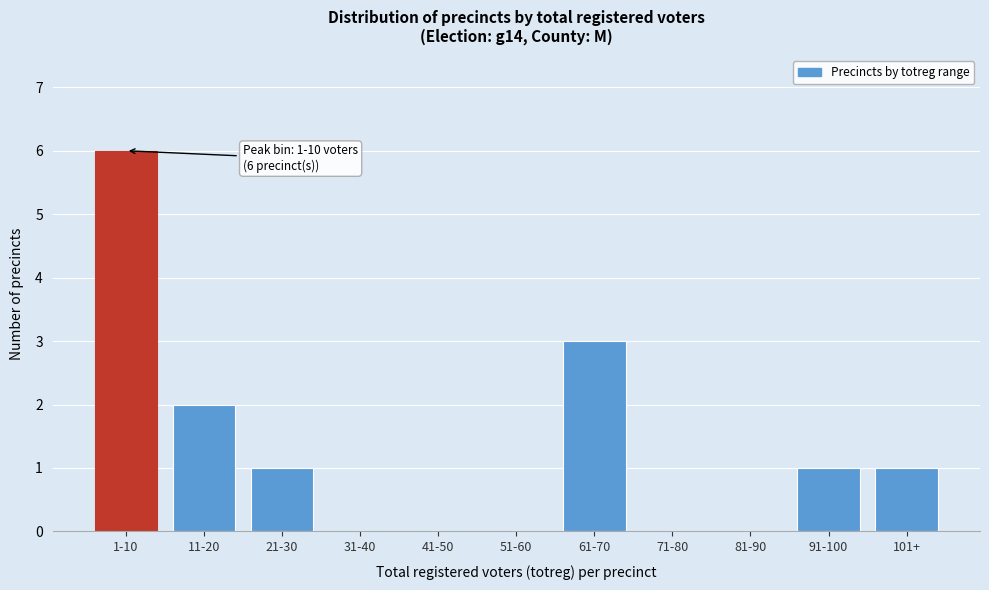

Reading left to right, list all the values displayed in this chart.

1-10=6	11-20=2	21-30=1	31-40=0	41-50=0	51-60=0	61-70=3	71-80=0	81-90=0	91-100=1	101+=1